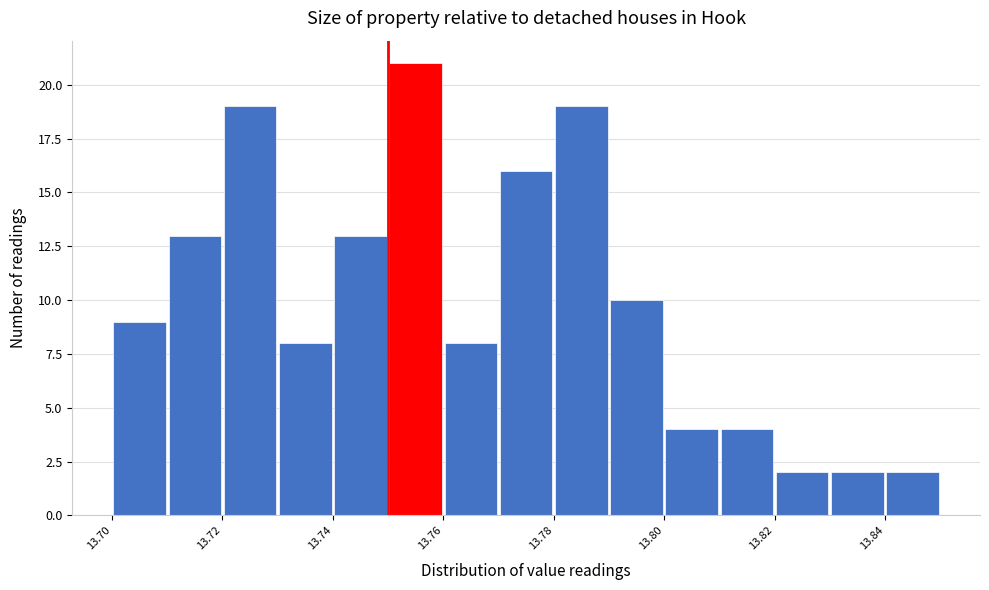

Reading left to right, transcribe this chart: for each bar, give the range it covers on the x-axis and its height. The values are not printed on the chart, so give them approximately, as read against the axis.

13.70 to 13.71: 9
13.71 to 13.72: 13
13.72 to 13.73: 19
13.73 to 13.74: 8
13.74 to 13.75: 13
13.75 to 13.76: 21
13.76 to 13.77: 8
13.77 to 13.78: 16
13.78 to 13.79: 19
13.79 to 13.80: 10
13.80 to 13.81: 4
13.81 to 13.82: 4
13.82 to 13.83: 2
13.83 to 13.84: 2
13.84 to 13.85: 2